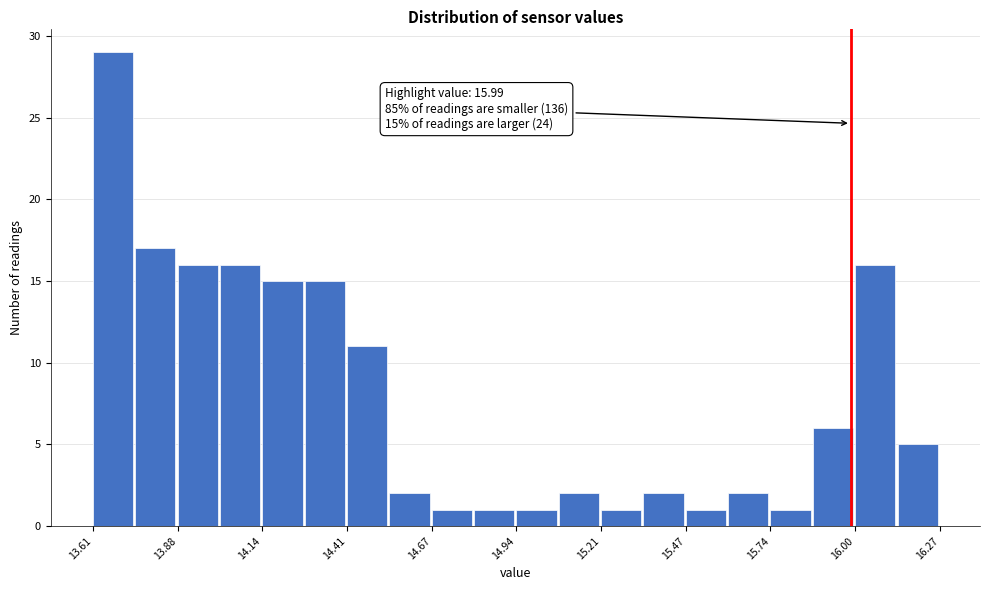

Around what value on the x-axis is the tallest bar? Give the approximate position of its centre, as read against the axis.

13.65